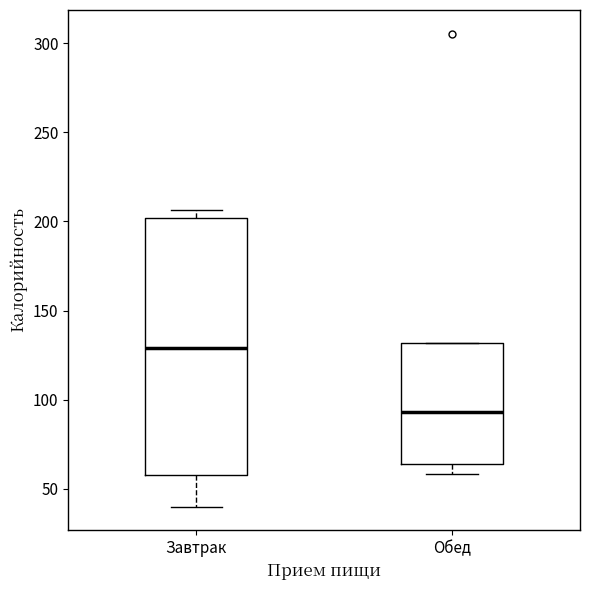

Which box's median line is the highest?

Завтрак